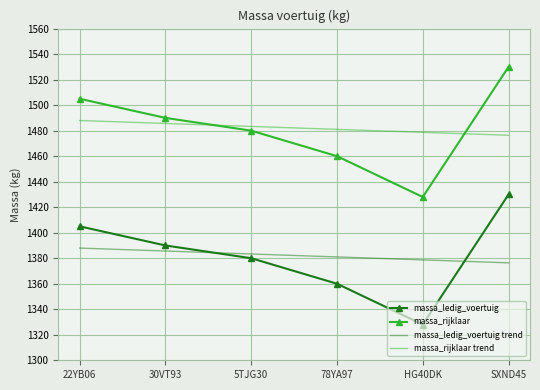

What is the highest value of the massa_rijklaar trend series?

1488.0